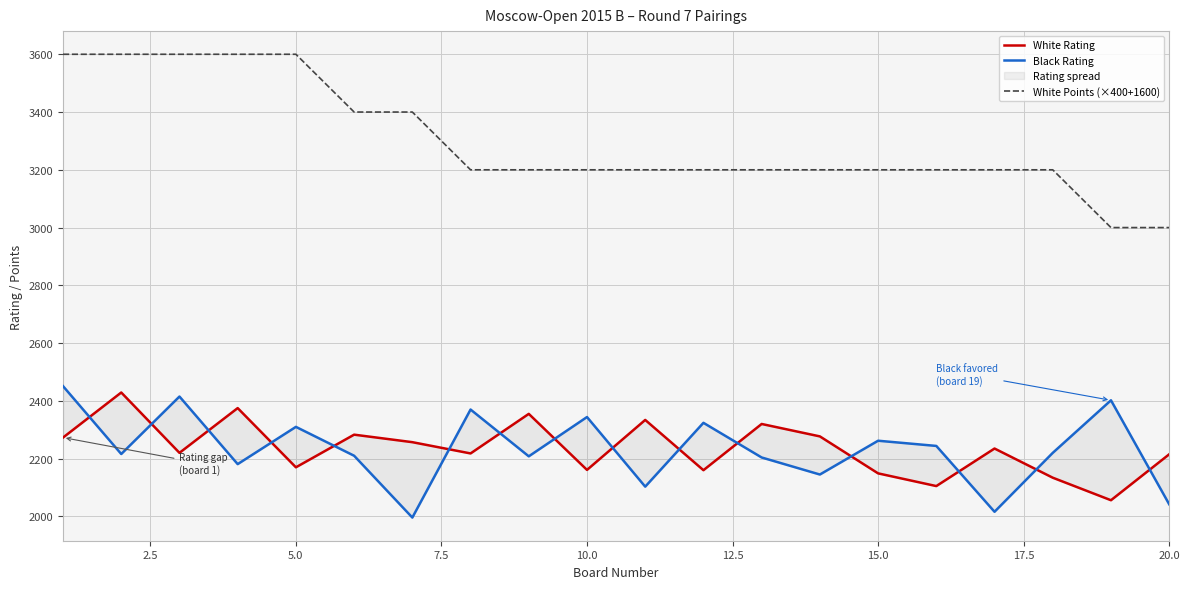

Does the chart display data point markers on the line(s)?

No